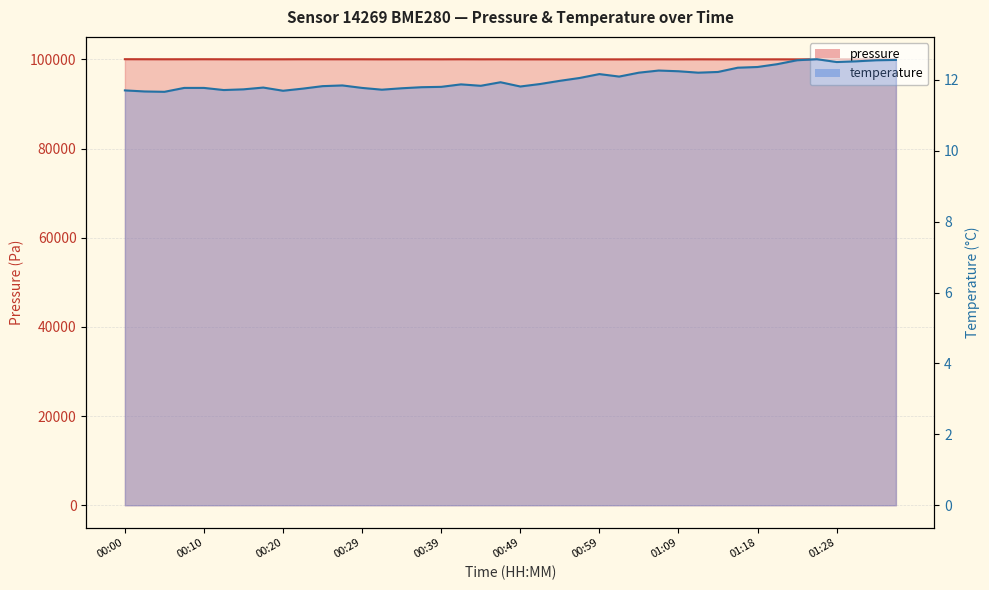

List the series in order of their overall mean, lowest first.

temperature, pressure